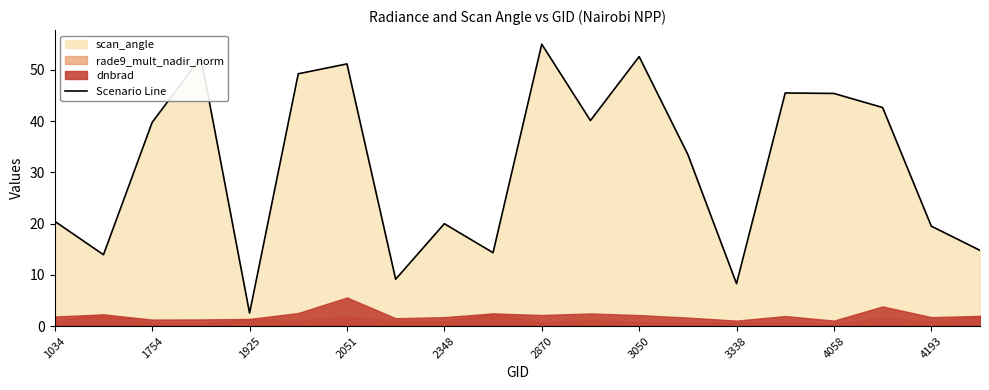

Where does the Scenario Line series first go above 39?

1754